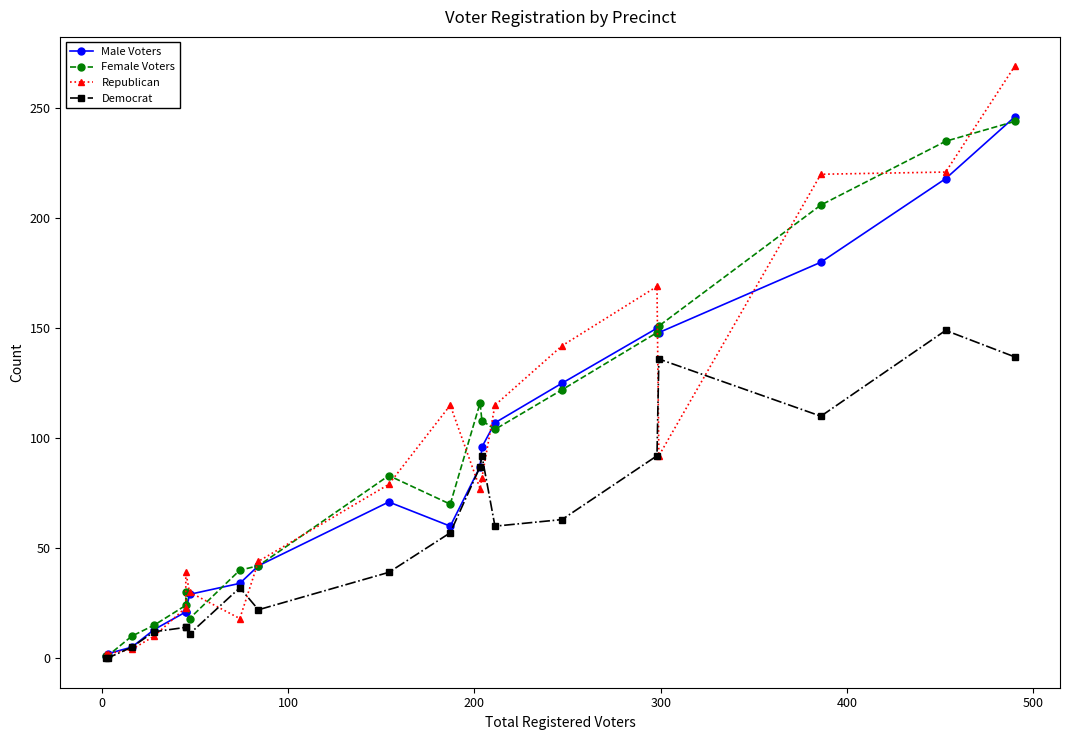

How many lines are shown in the chart?

4